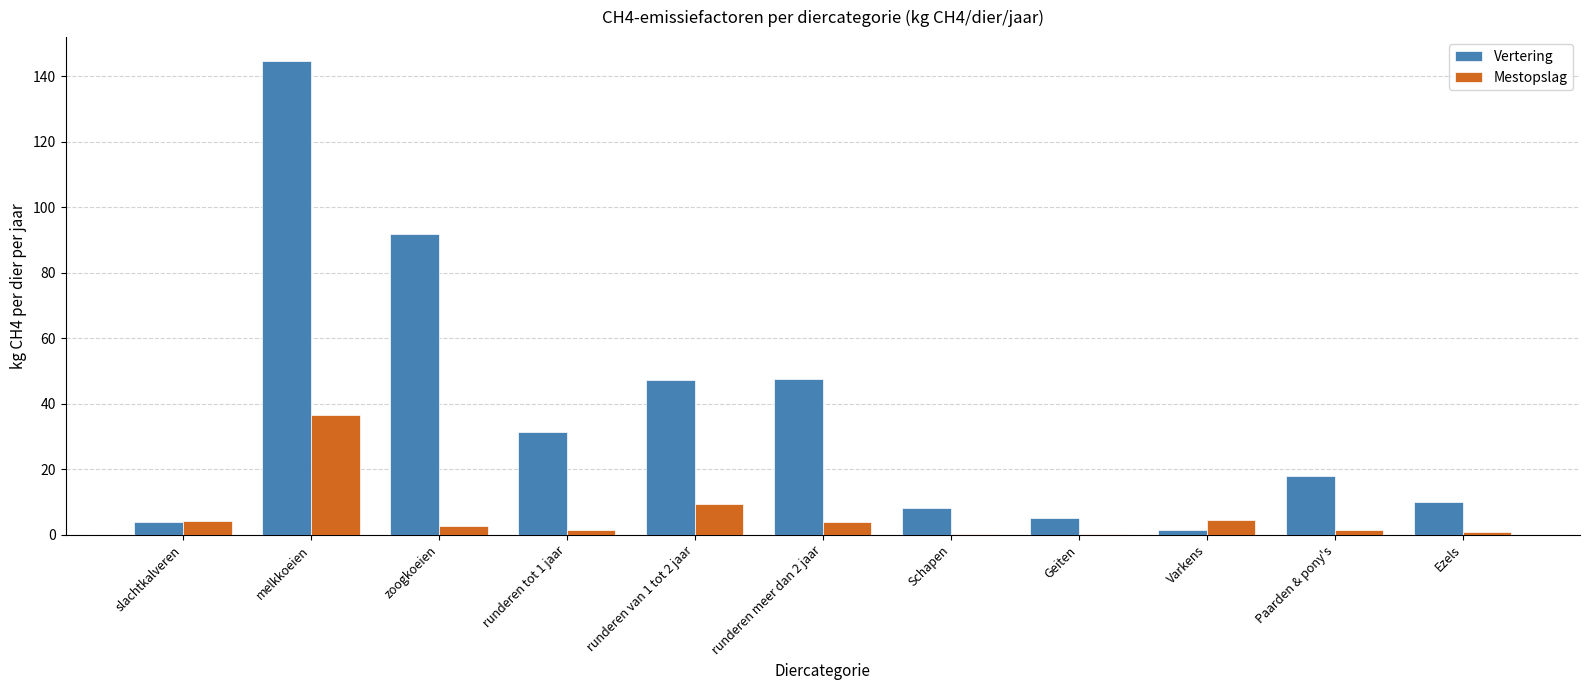

At which category does the chart reach its peak across all series?

melkkoeien